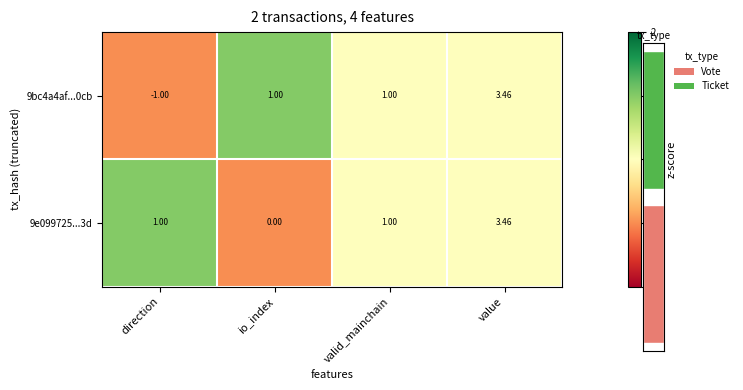

Is the value of 9bc4a4af...0cb at valid_mainchain greater than the value of 9e099725...3d at io_index?

Yes